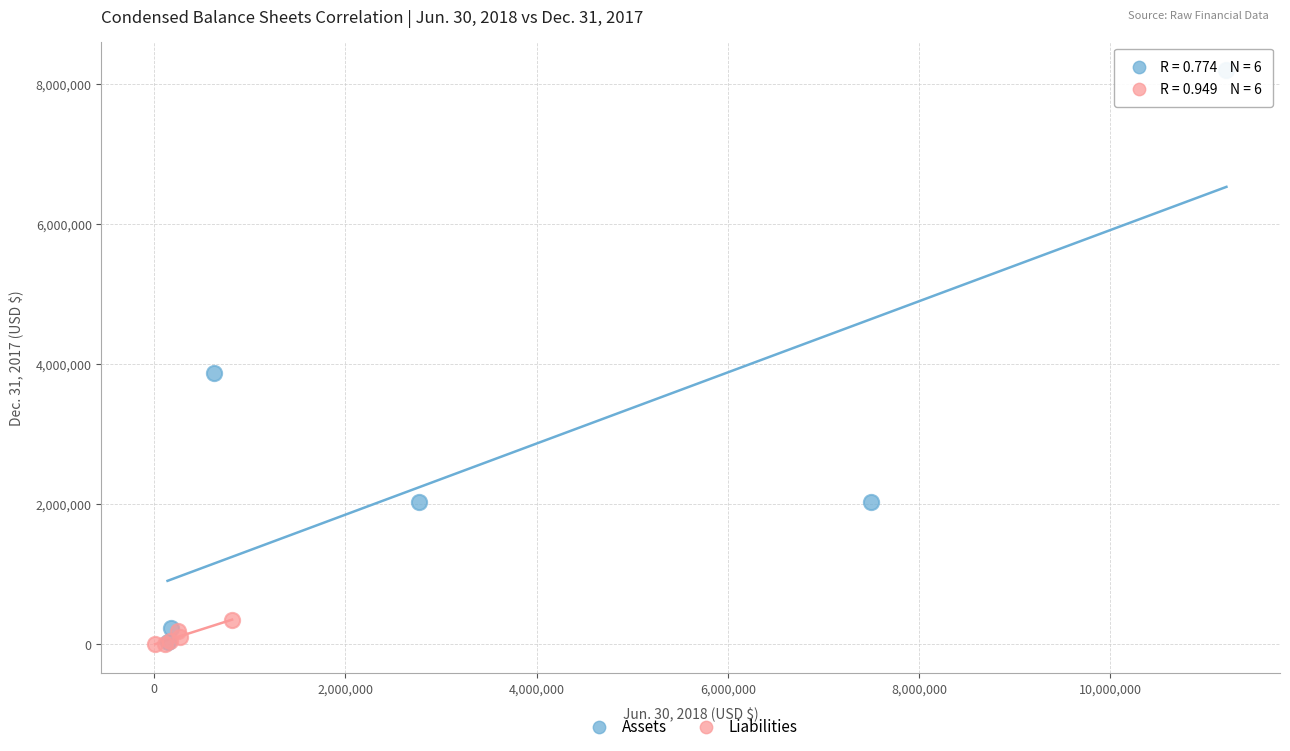

What are all the series names shown in the legend?

Assets, Liabilities